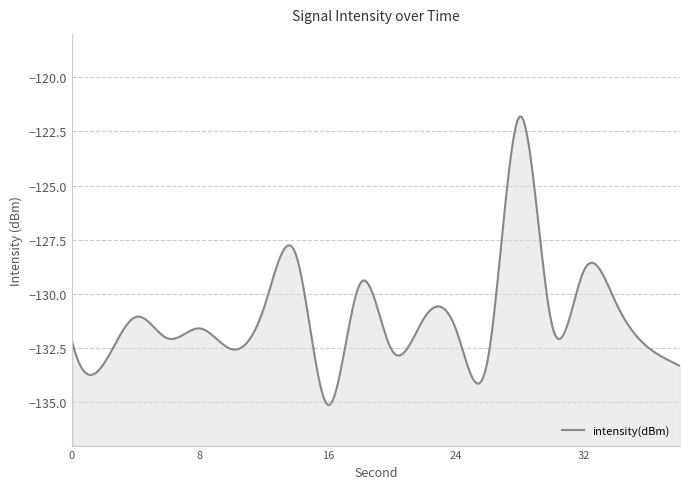

Which label corresponds to the smallest value in the chart?

16